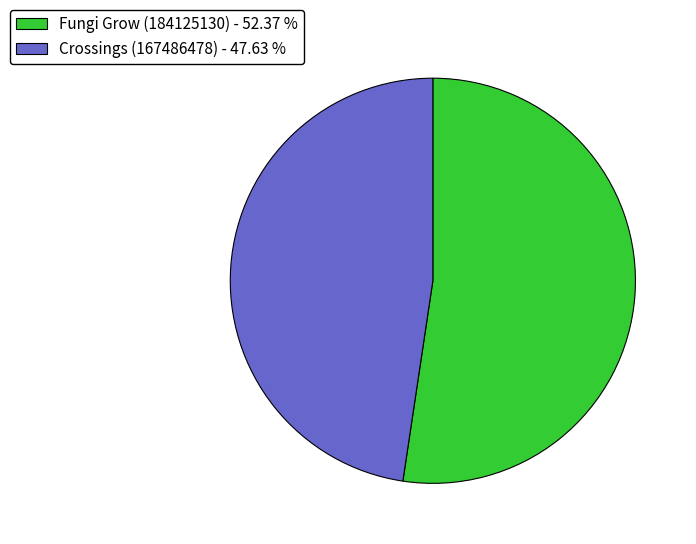

Between Fungi Grow (184125130) and Crossings (167486478), which is larger?

Fungi Grow (184125130)